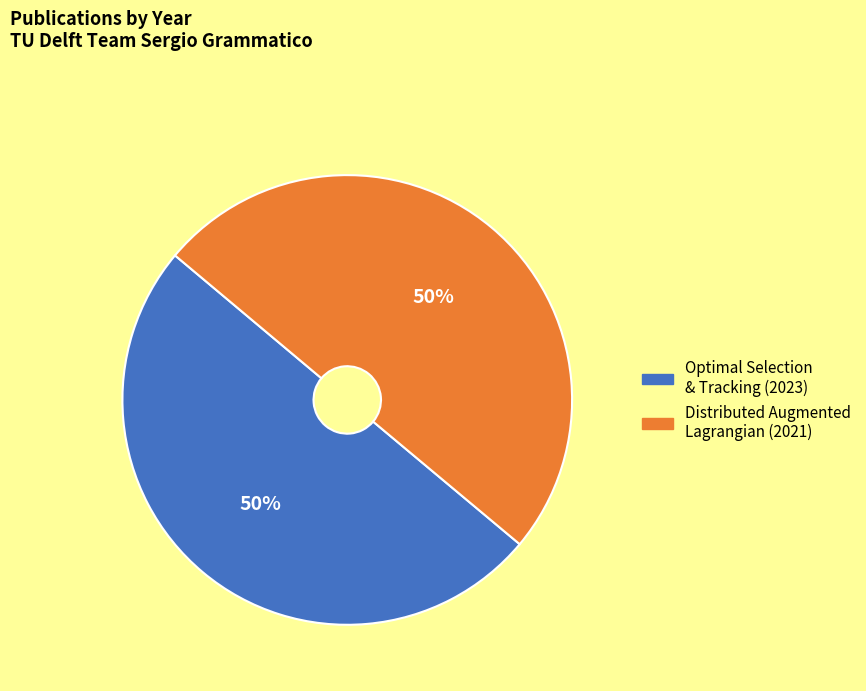

To the nearest percent, what is the average slice percentage?

50%